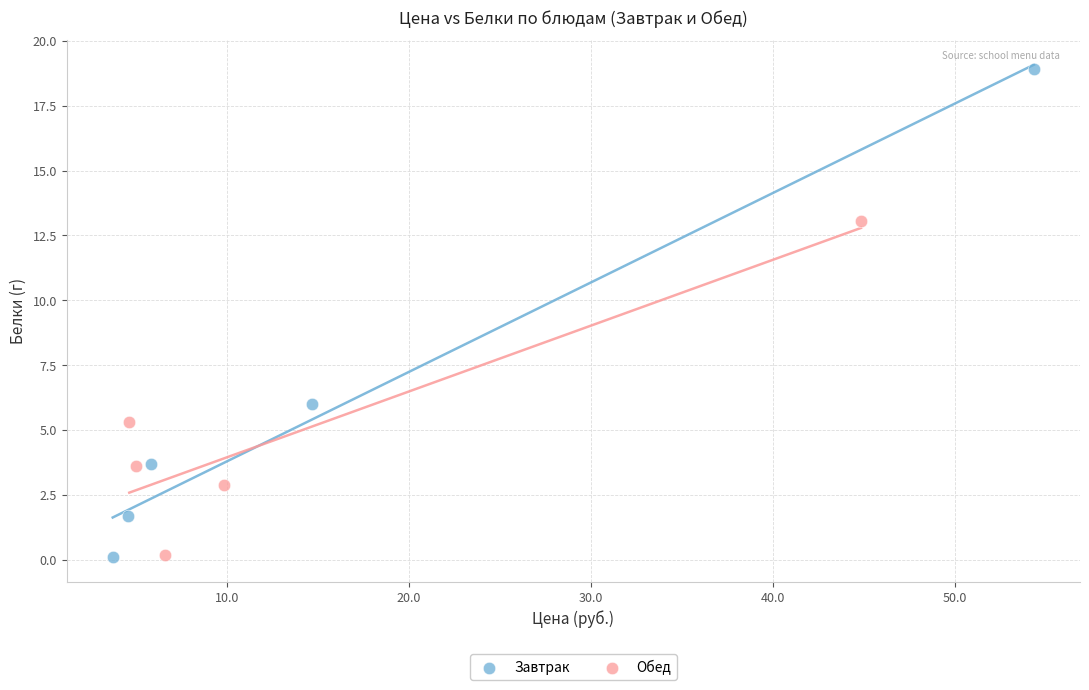

Which series has the widest spread of Y values?

Завтрак